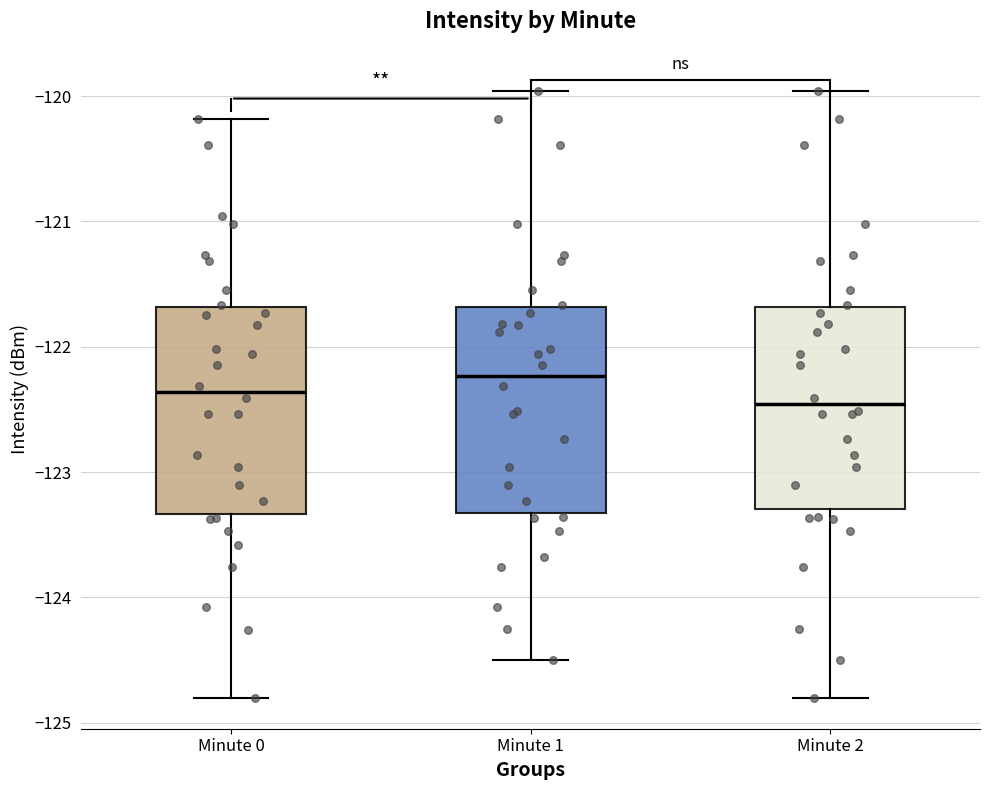

Reading left to right, read every box against the y-axis: the position of its median line, the range the box covers, and the ends of its whiskers. The values are not printed on the chart, so give them approximately, as read against the axis.

Minute 0: median -122.4, box -123.3 to -121.7, whiskers -124.8 to -120.2
Minute 1: median -122.2, box -123.3 to -121.7, whiskers -124.5 to -120.0
Minute 2: median -122.5, box -123.3 to -121.7, whiskers -124.8 to -120.0